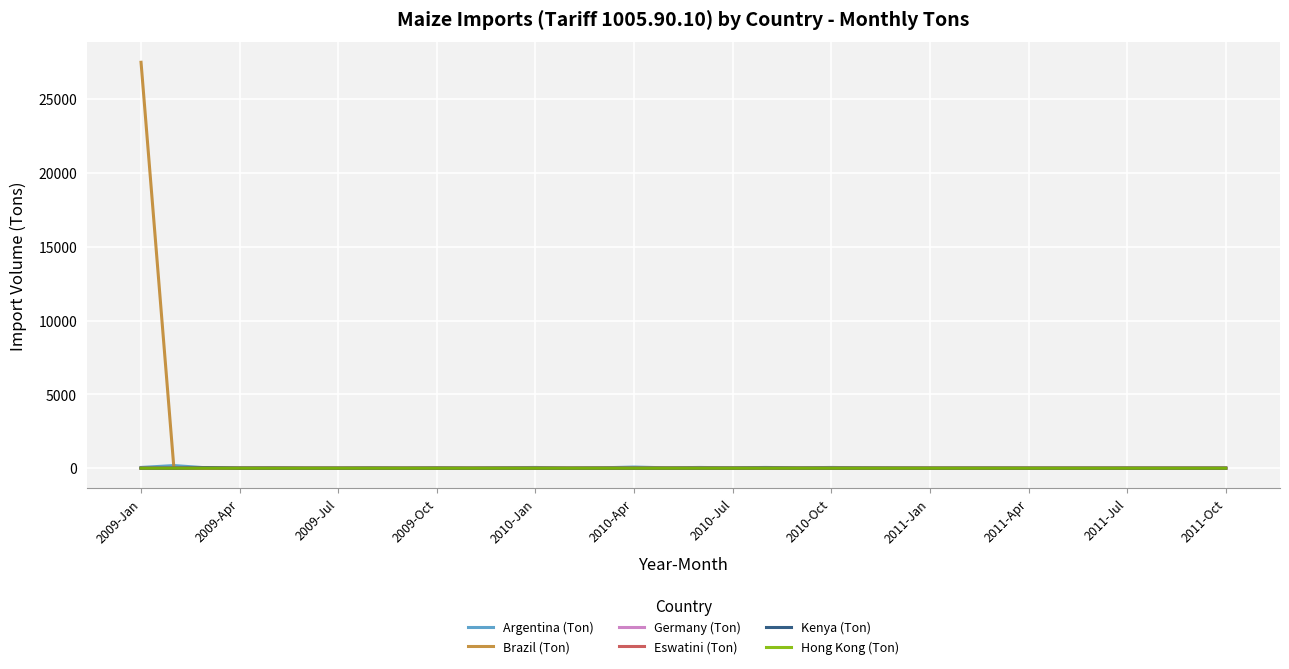

What is the sum of all Brazil (Ton) values?

27500.0